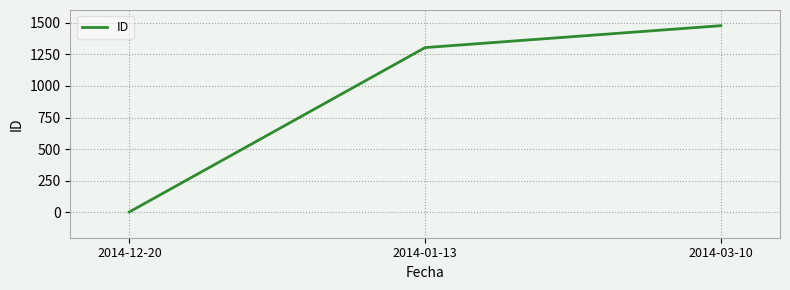

Reading left to right, list all the values displayed in this chart.

4	1303	1476